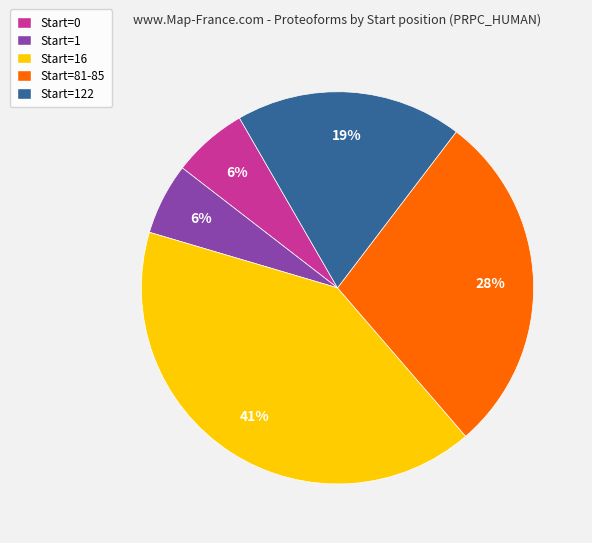

To the nearest percent, what portion does Start=16 represent?

41%